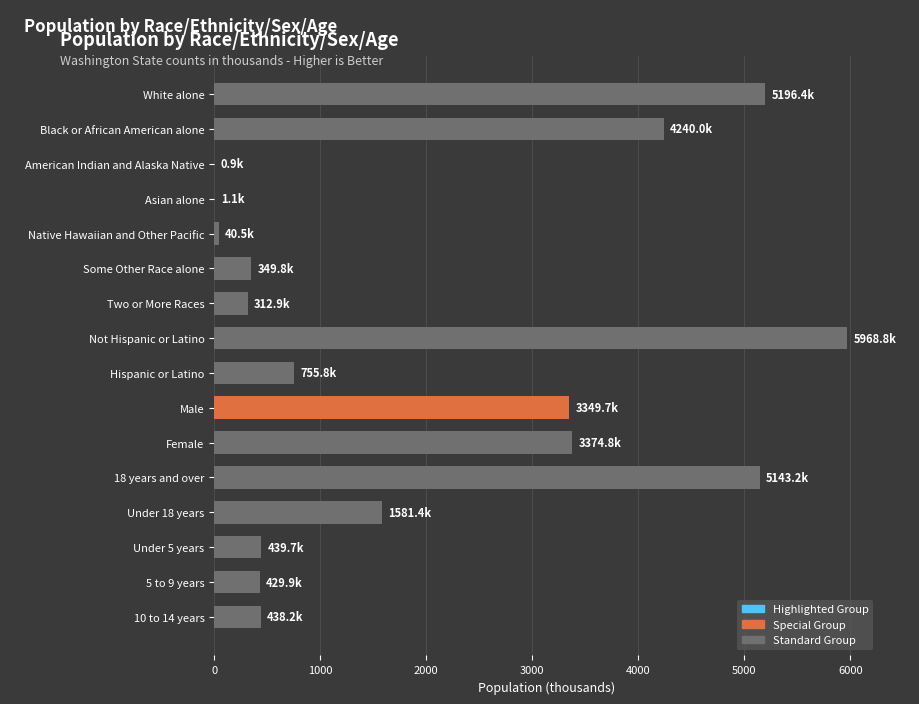

What is the maximum value shown in the chart?

5968.8